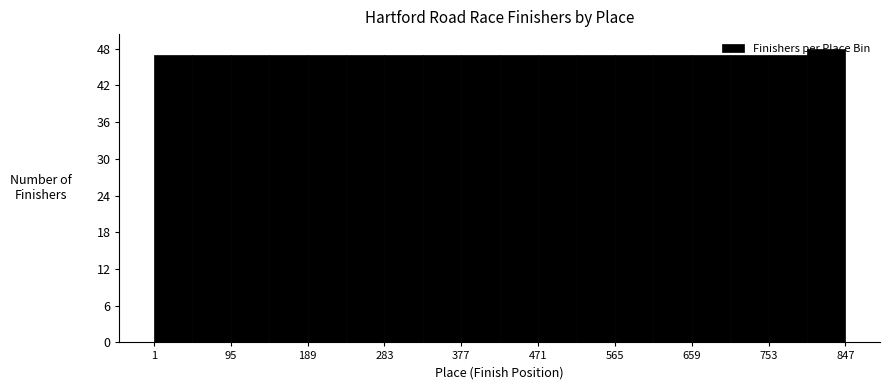

Which range on the x-axis has the tallest bar?

800 to 847